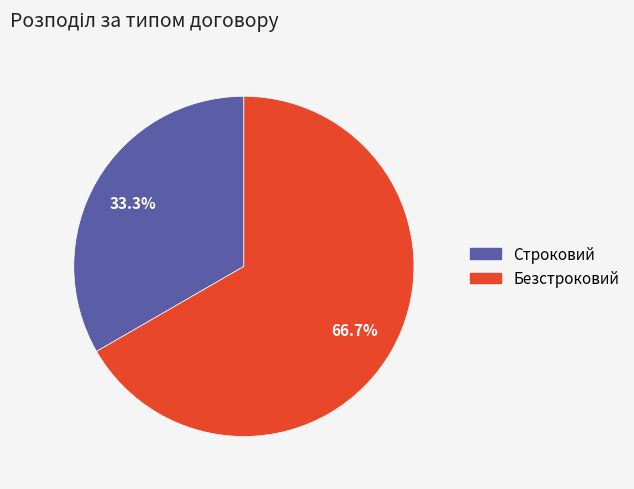

Is it true that Безстроковий is 62% of the pie?

False